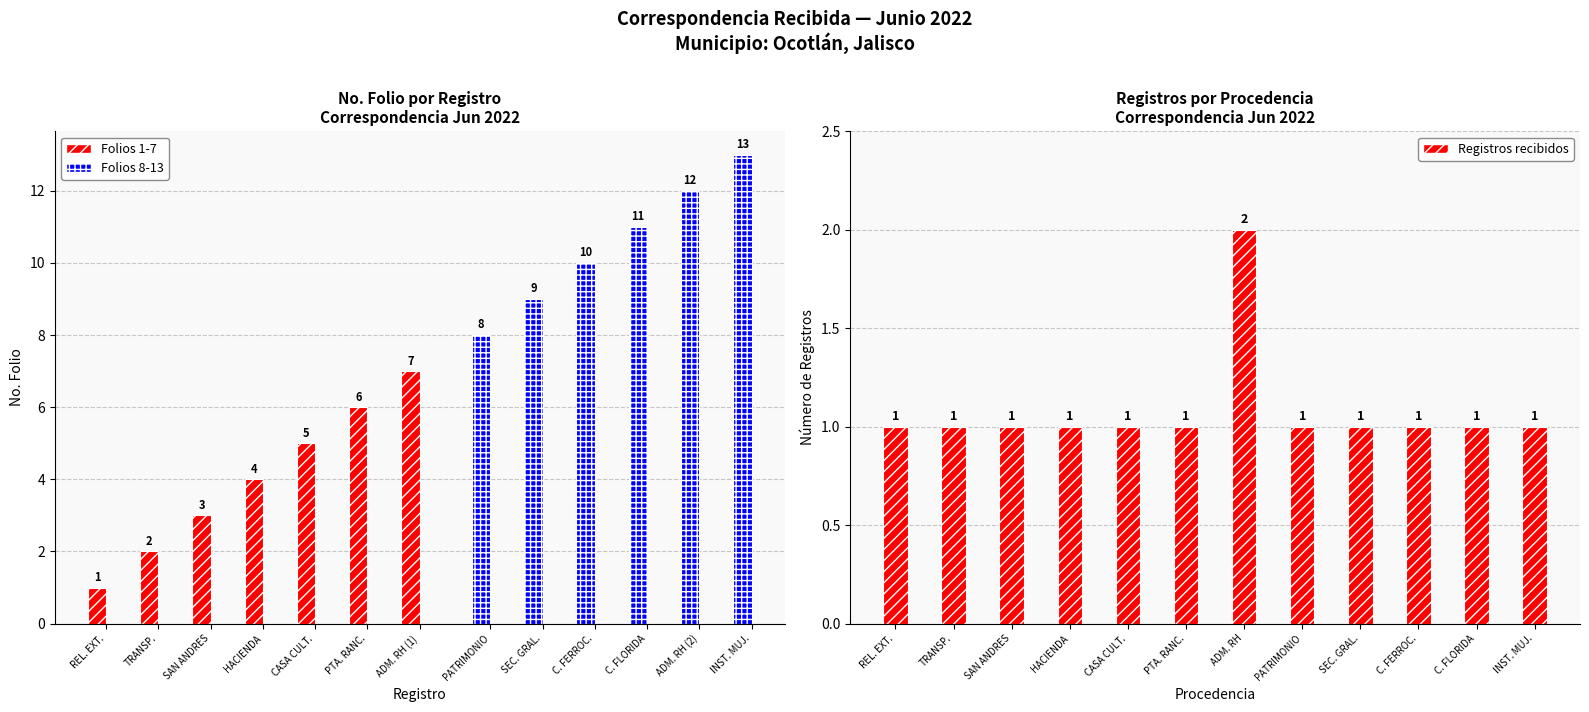

Between 8 and 9, which is larger?

9